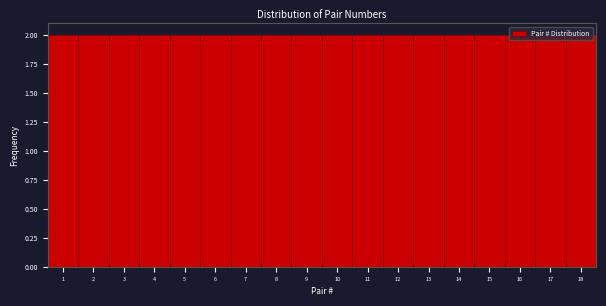

What is the height of the bar covering 12.5 to 13.5 on the x-axis? The values are not printed on the chart, so give them approximately, as read against the axis.

2